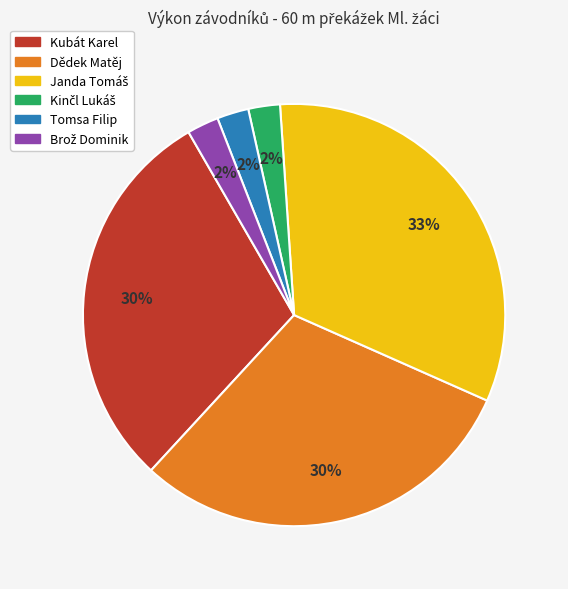

The Dědek Matěj slice represents 43% of the pie. True or false?

False